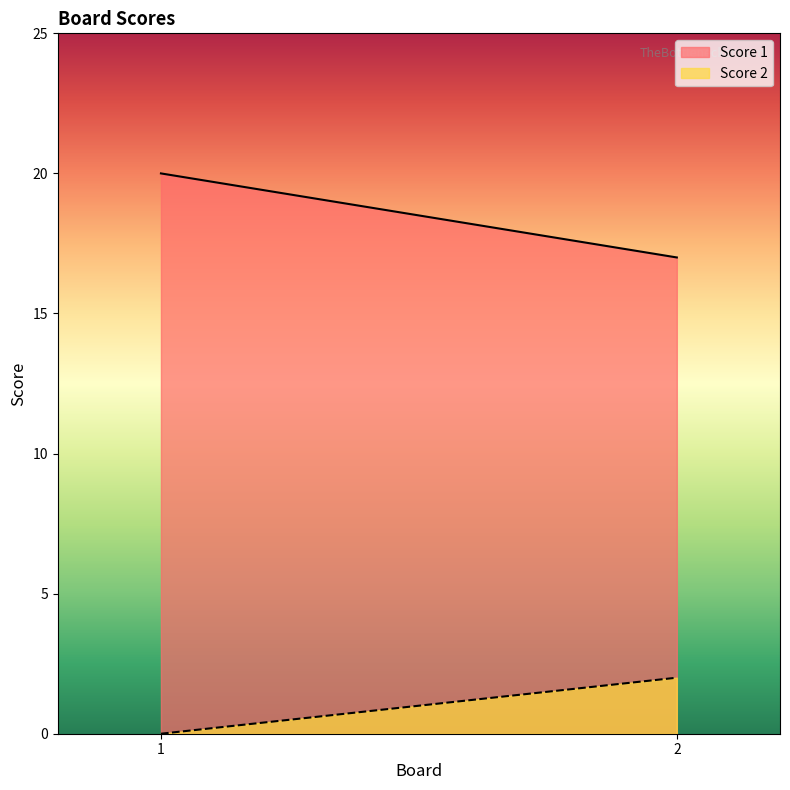

List the series in order of their peak value, lowest first.

Score 2, Score 1